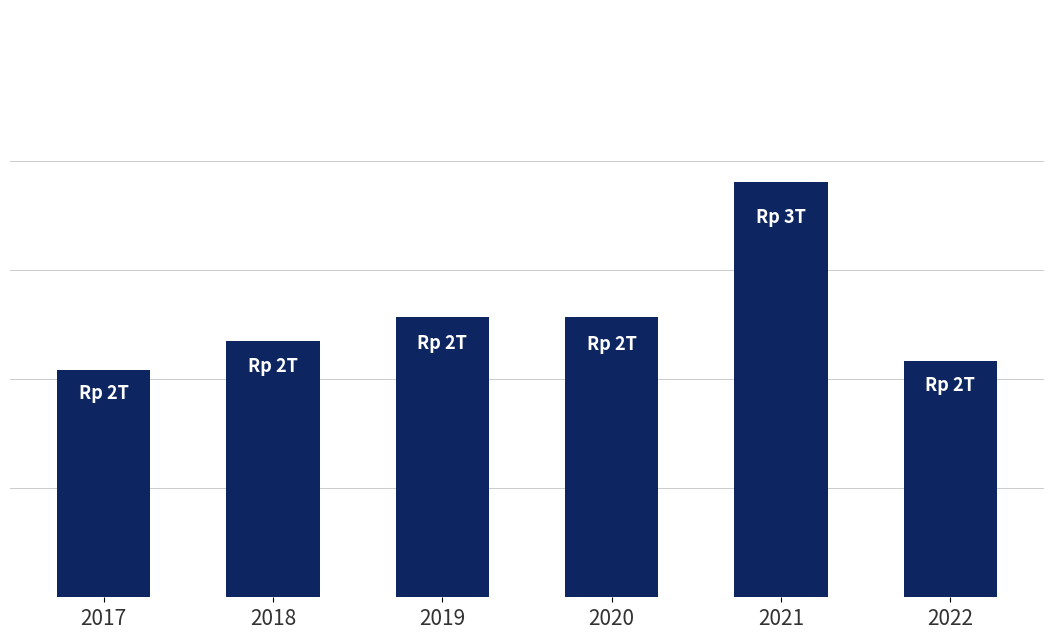

List the labels in order of value, smallest first.

2017, 2022, 2018, 2020, 2019, 2021